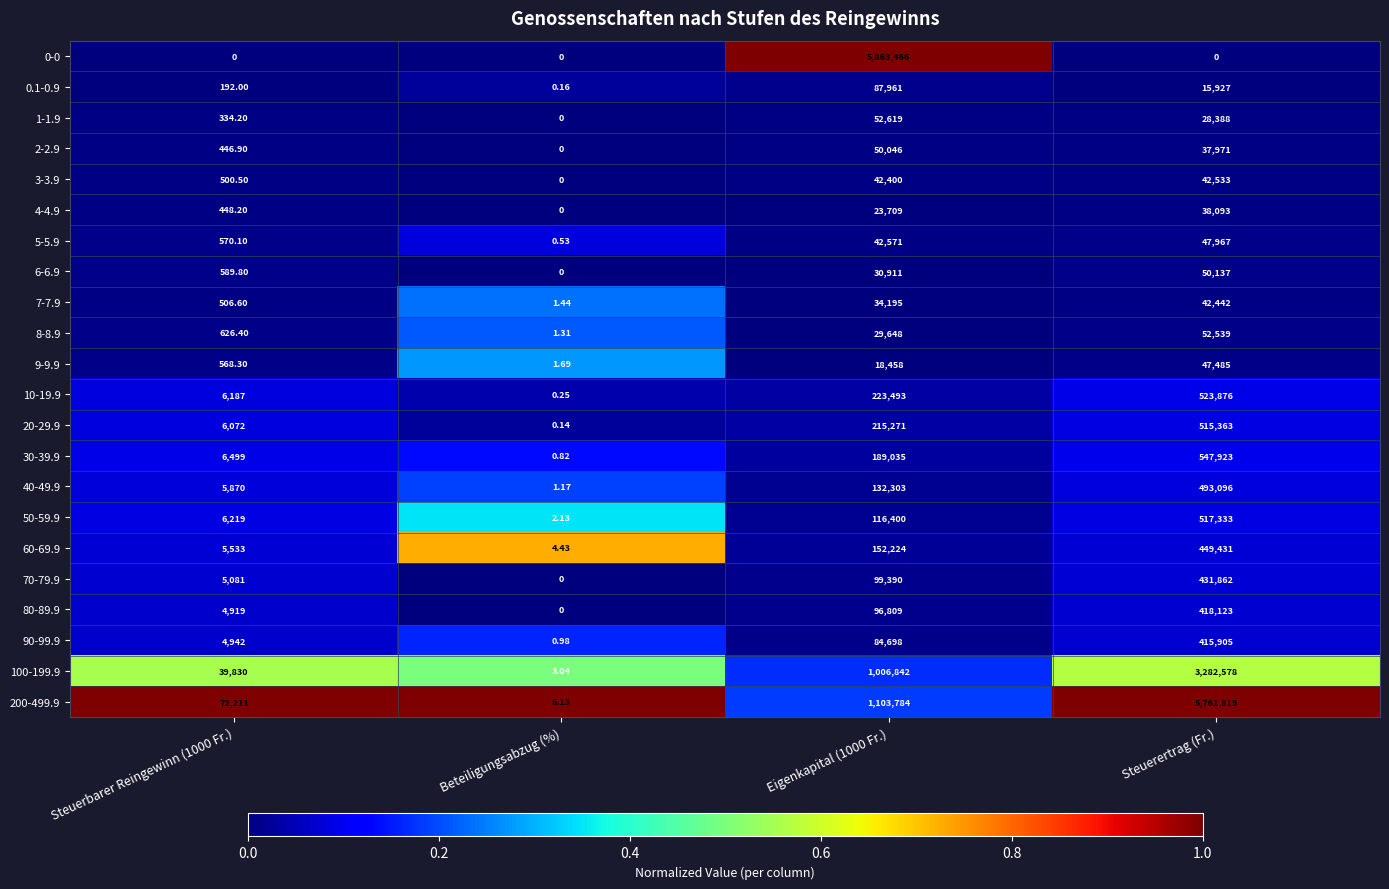

What is the total value across all series at Beteiligungsabzug (%)?

24.2